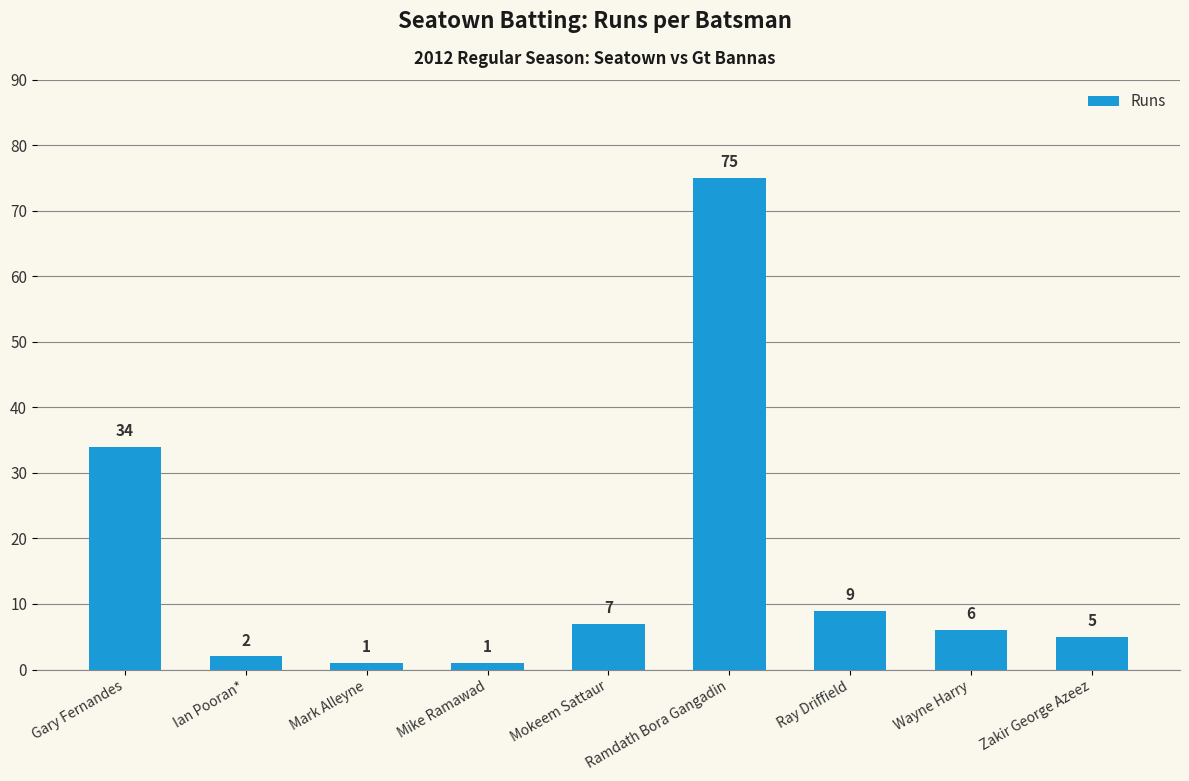

What is the label of the 5th bar from the left?

Mokeem Sattaur